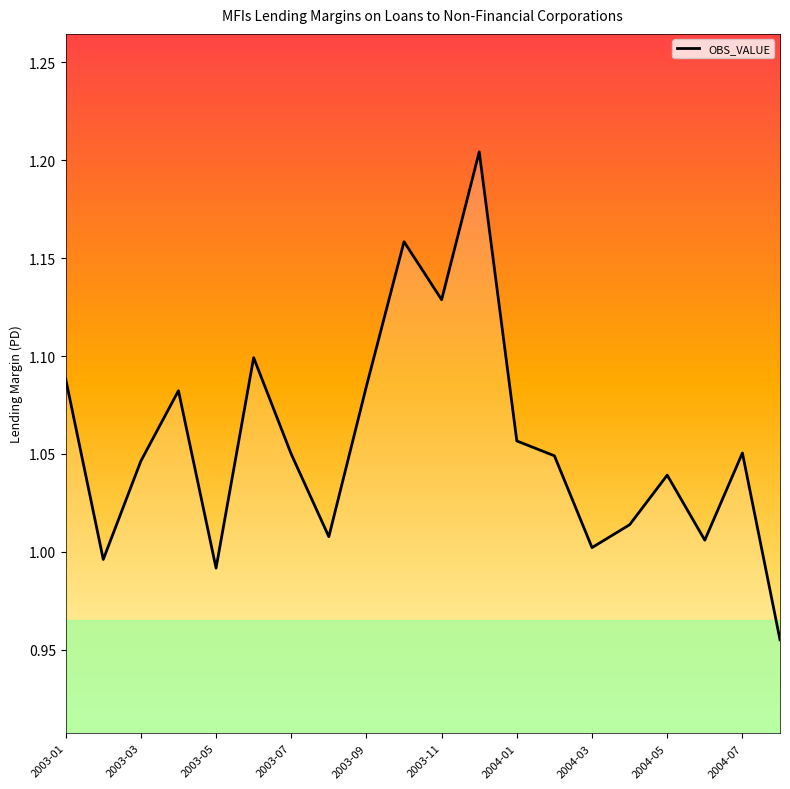

What is the value of the 11th point from the left?

1.1